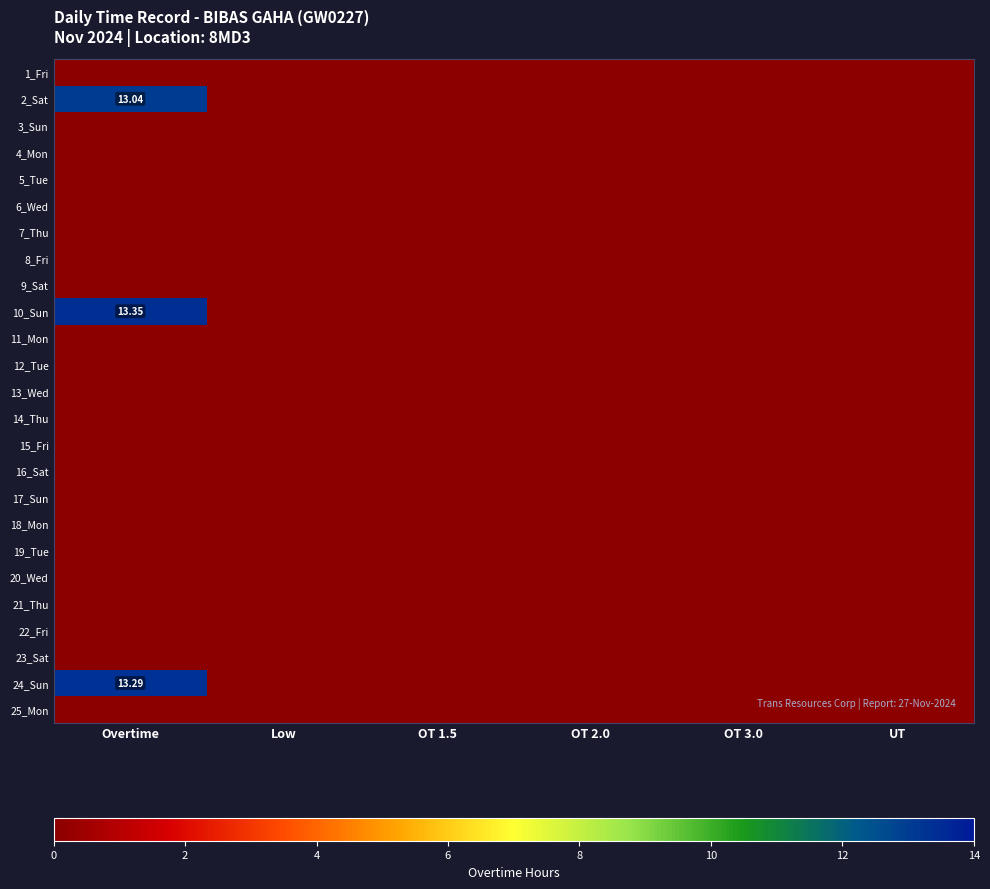

Which series has the widest spread of values?

10_Sun